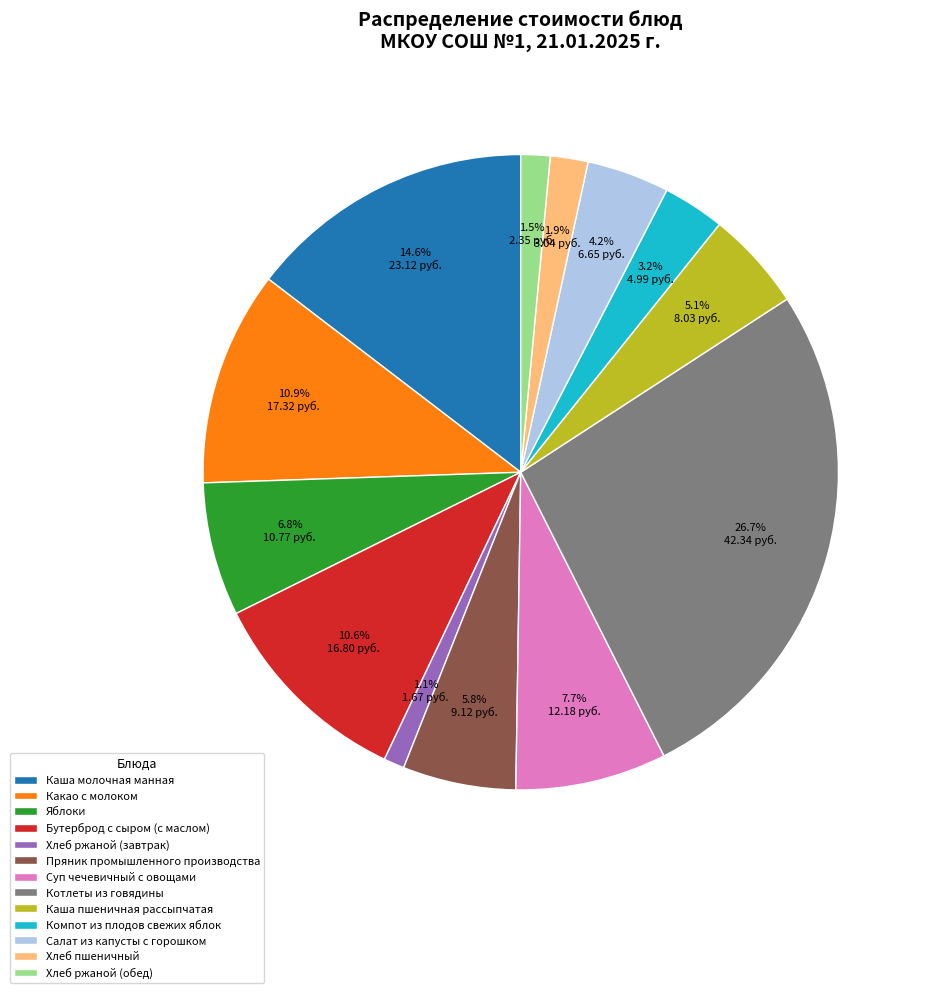

What is the largest slice in the pie chart?

Котлеты из говядины